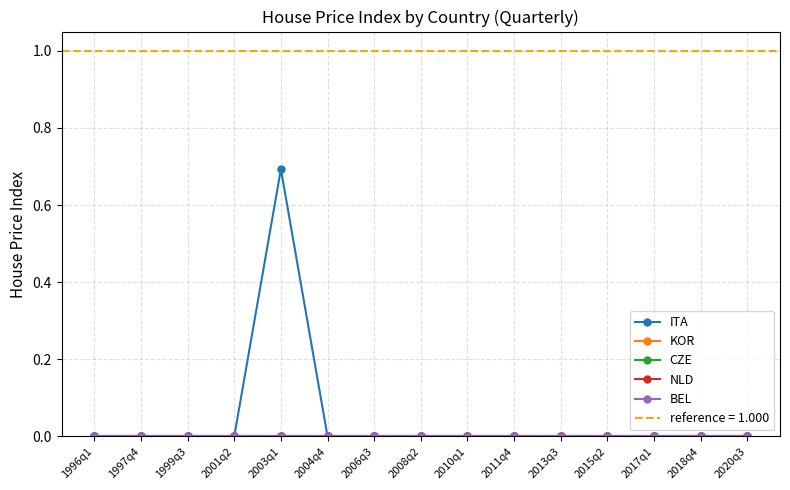

Is this an area chart (filled region under the line)?

No